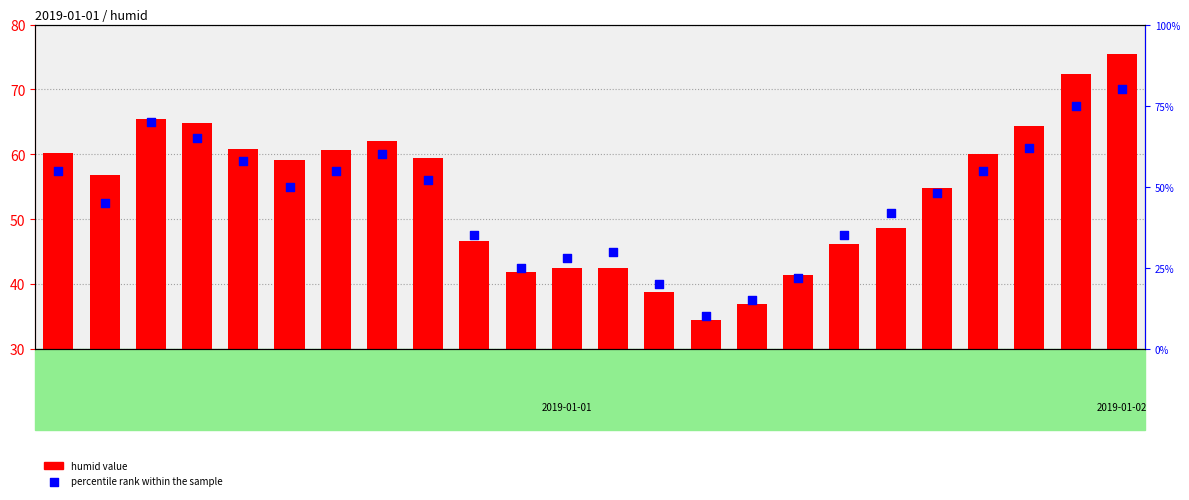

At how many categories does at least one series exceed 56?

13